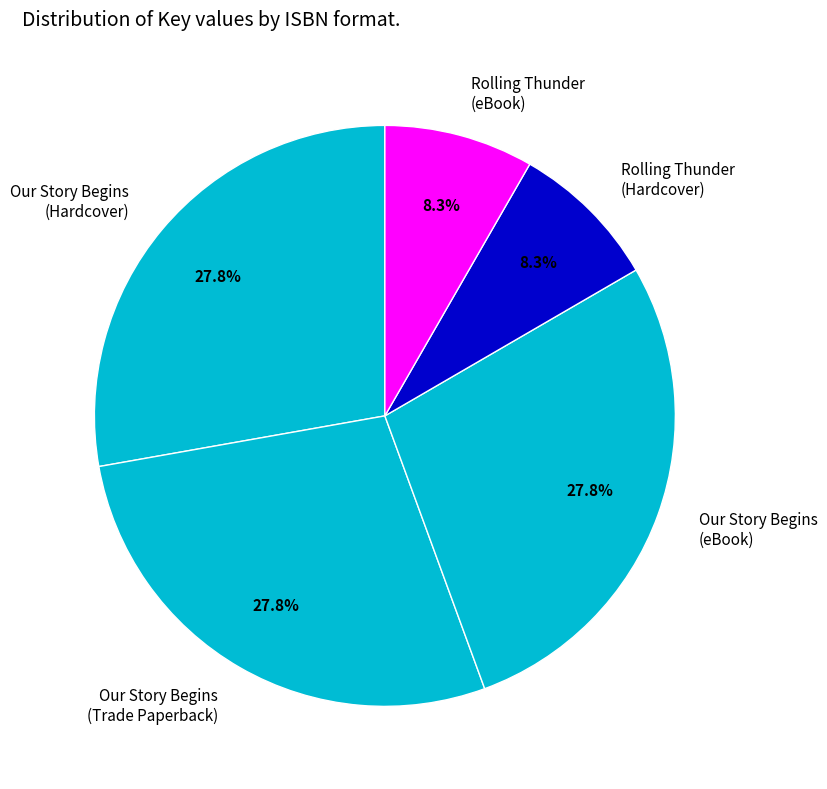

What percentage do Our Story Begins (eBook) and Our Story Begins (Hardcover) together represent?

55.6%